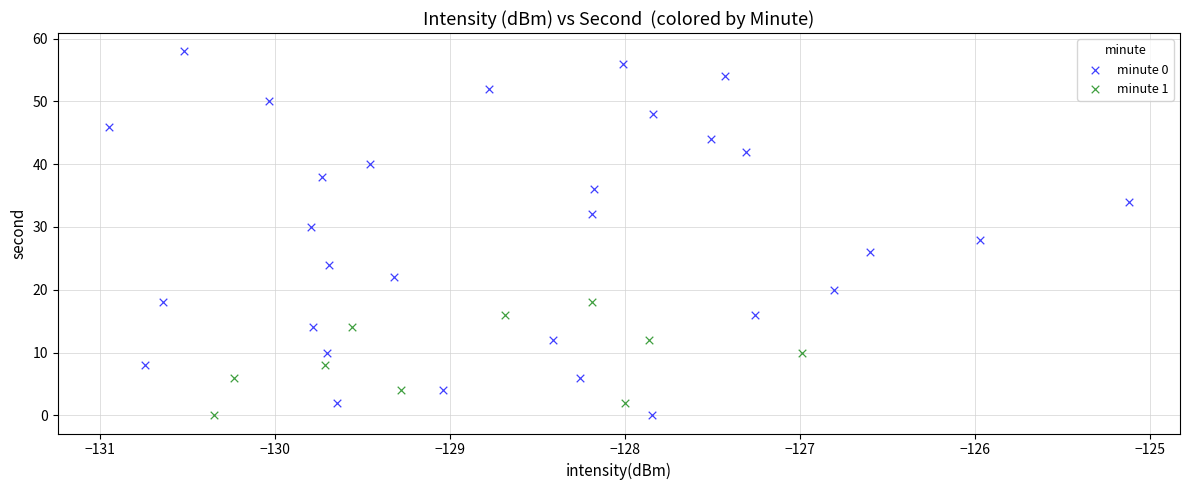

Which series has the widest spread of Y values?

minute 0